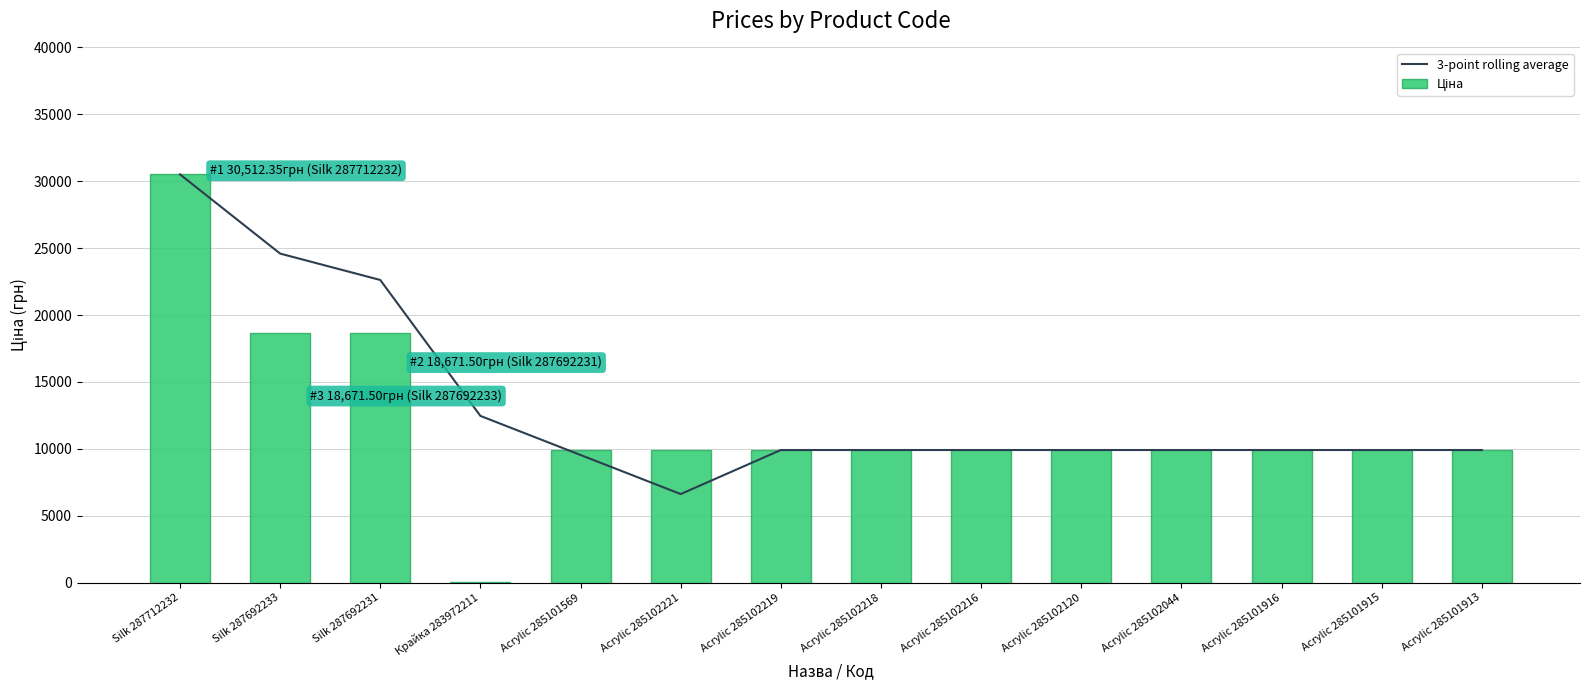

Rank the categories by Ціна value from lowest to highest.

Крайка 283972211, Acrylic 285101569, Acrylic 285102221, Acrylic 285102219, Acrylic 285102218, Acrylic 285102216, Acrylic 285102120, Acrylic 285102044, Acrylic 285101916, Acrylic 285101915, Acrylic 285101913, Silk 287692233, Silk 287692231, Silk 287712232